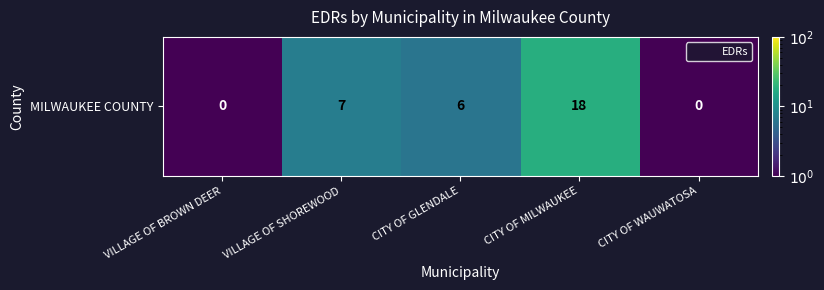

Which category has the lowest value across all series?

VILLAGE OF BROWN DEER